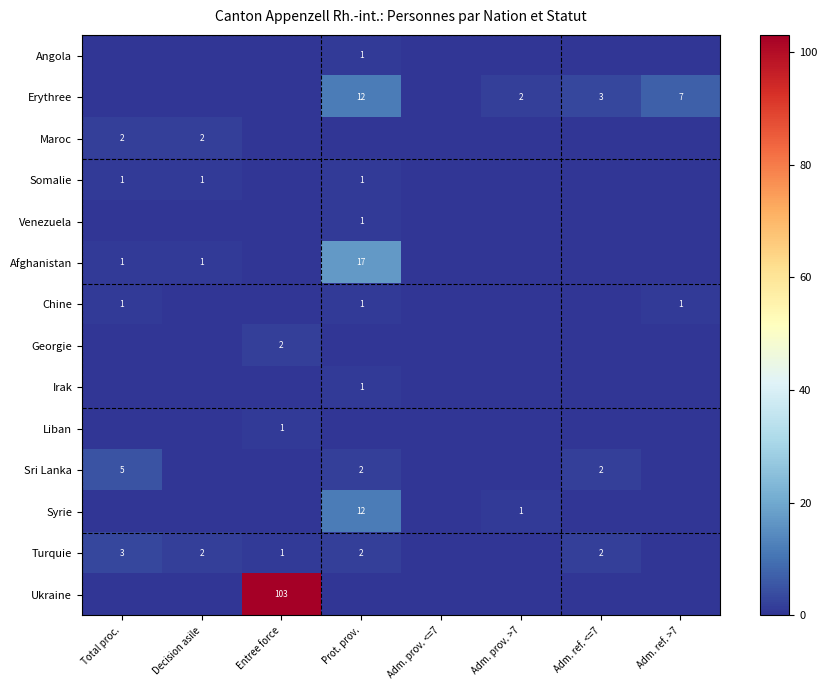

Which has a higher value, Adm. ref. <=7 or Adm. prov. <=7?

Adm. ref. <=7